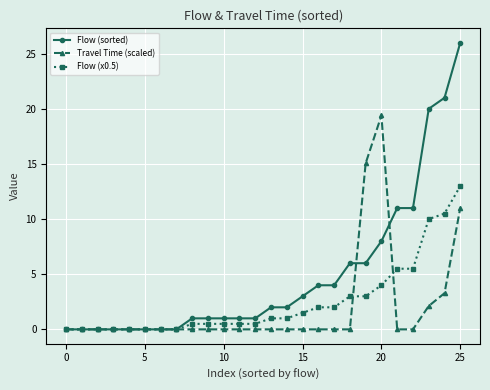

What is the difference between the second highest and minimum values in the Flow (sorted) series?

21.0